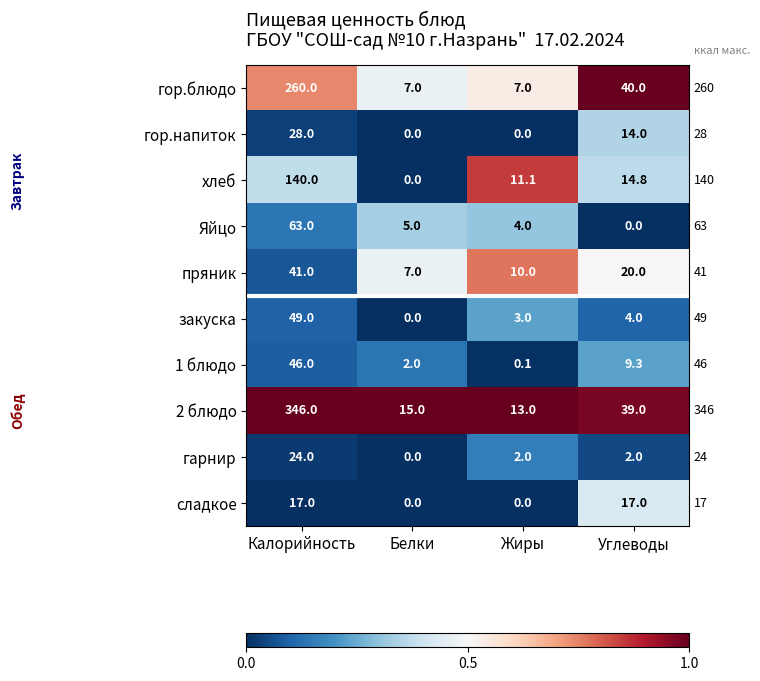

True or false: пряник has a value of 41.0 at Калорийность.

True